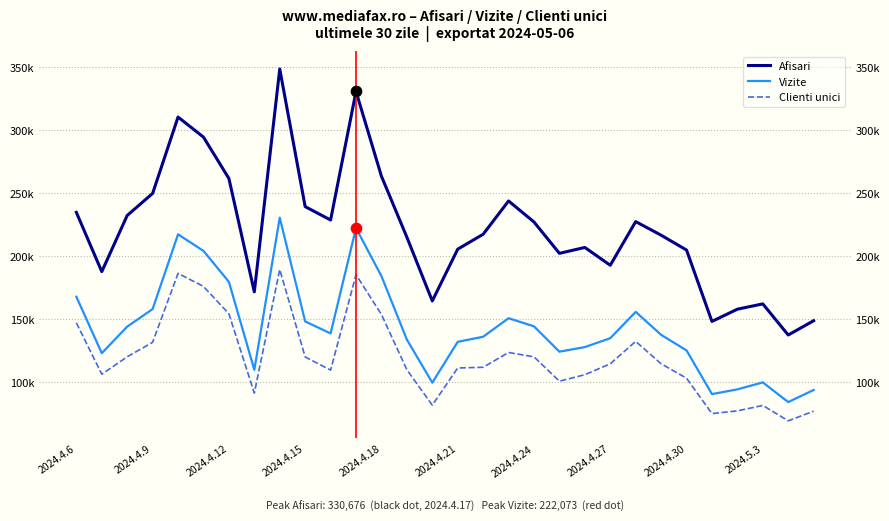

At how many categories does at least one series exceed 222391?

14